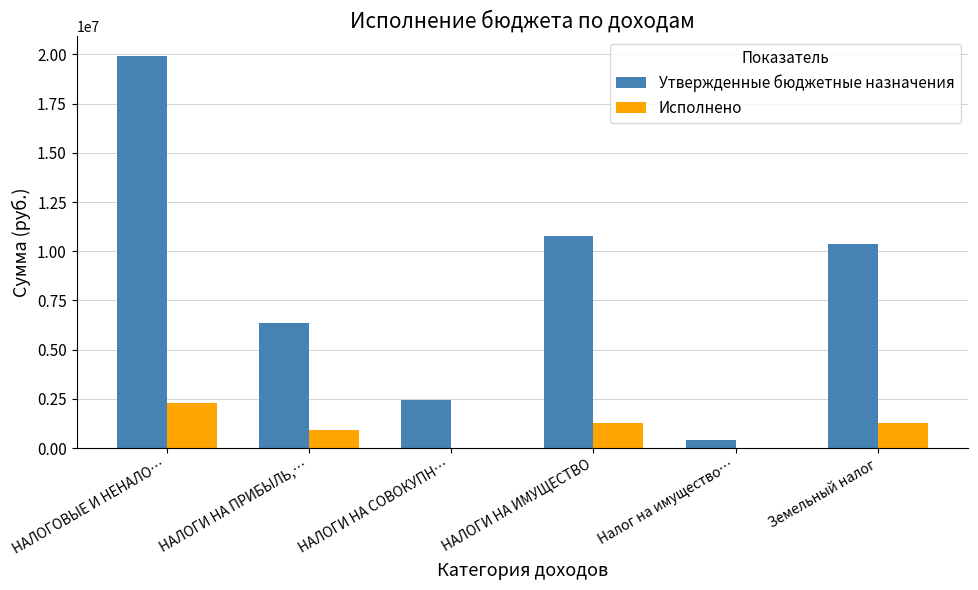

Which series has the widest spread of values?

Утвержденные бюджетные назначения